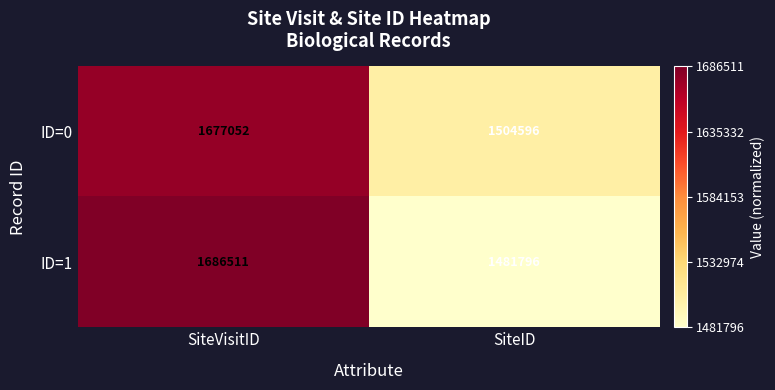

What is the sum of all ID=0 values?

3181648